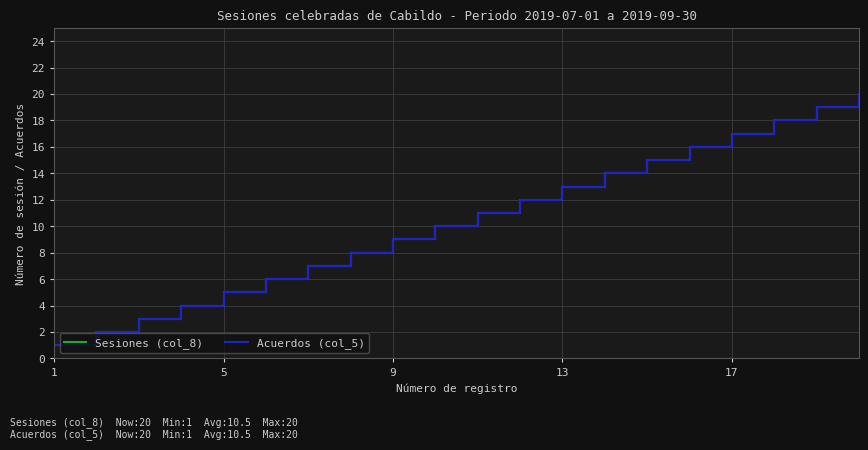

What is the sum of all Sesiones (col_8) values?

210